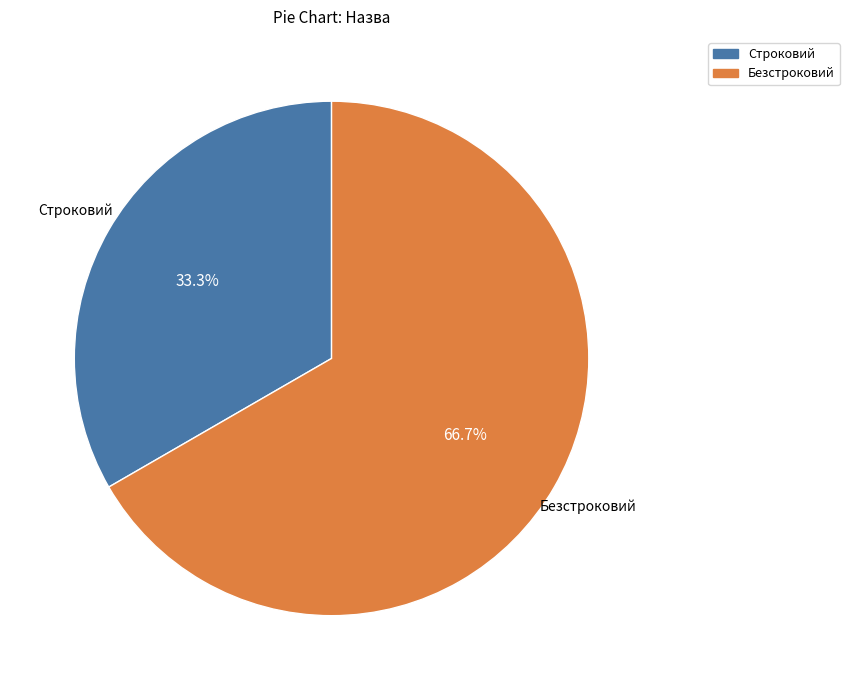

What portion of the pie excludes Строковий?

66.7%